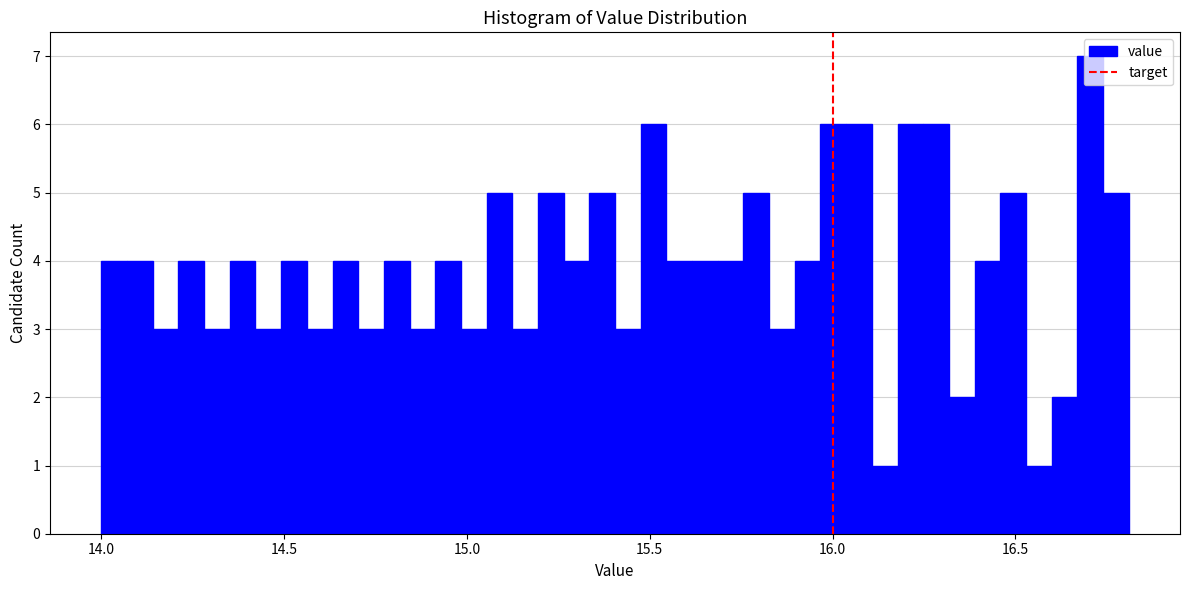

Around what value on the x-axis is the tallest bar? Give the approximate position of its centre, as read against the axis.

16.70